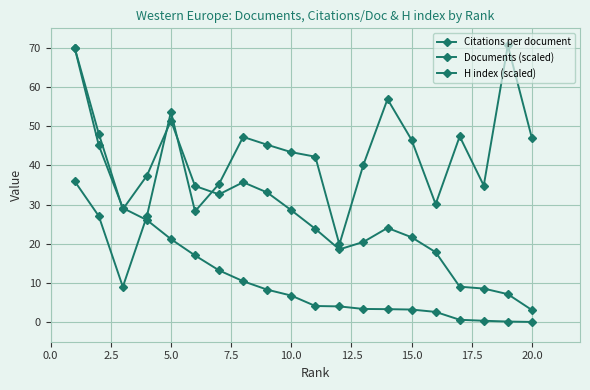

How many values in the Citations per document series are below 42?

10